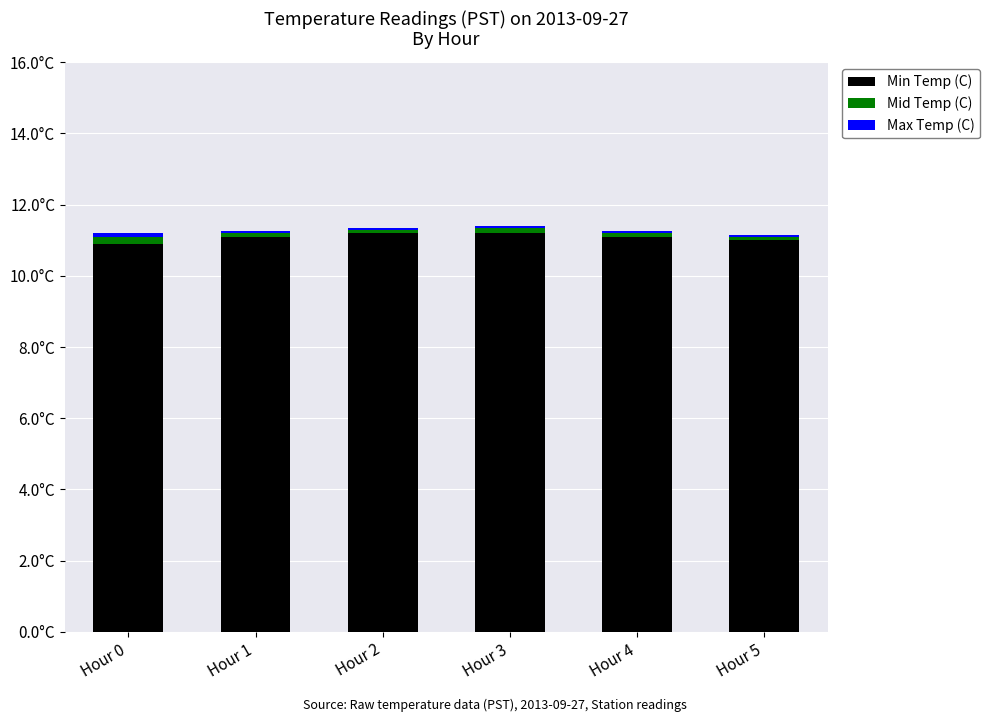

What is the sum of all Mid Temp (C) values?

0.7